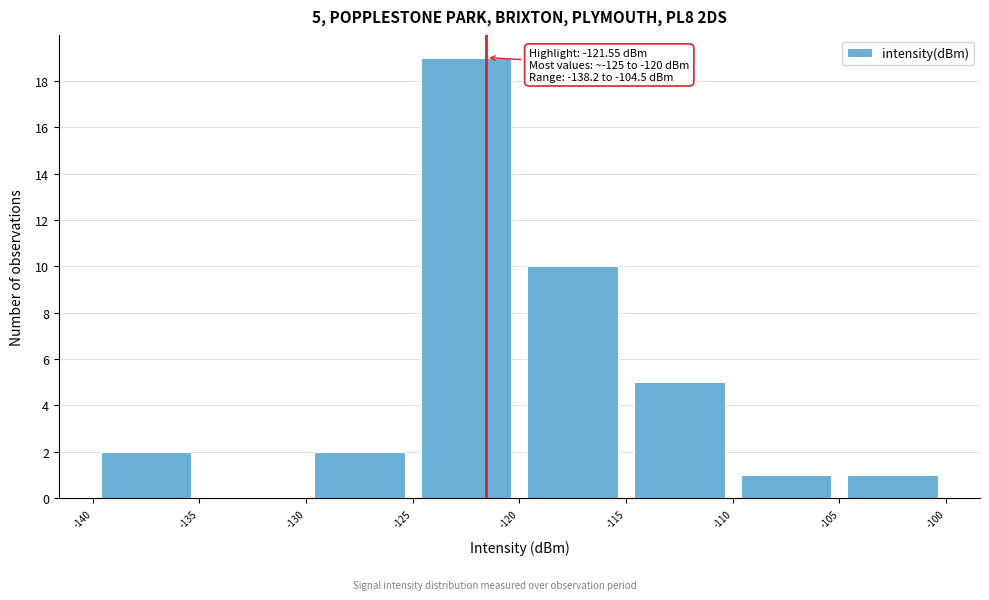

Over which range of the x-axis is the bar tallest?

-125 to -120